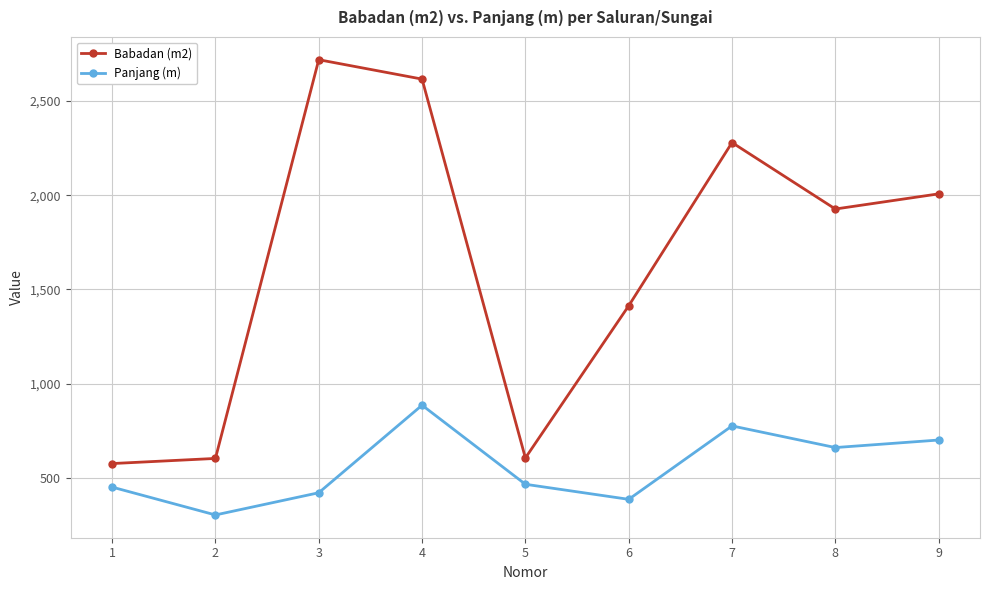

The Babadan (m2) series shows 602.2 at 2. True or false?

True